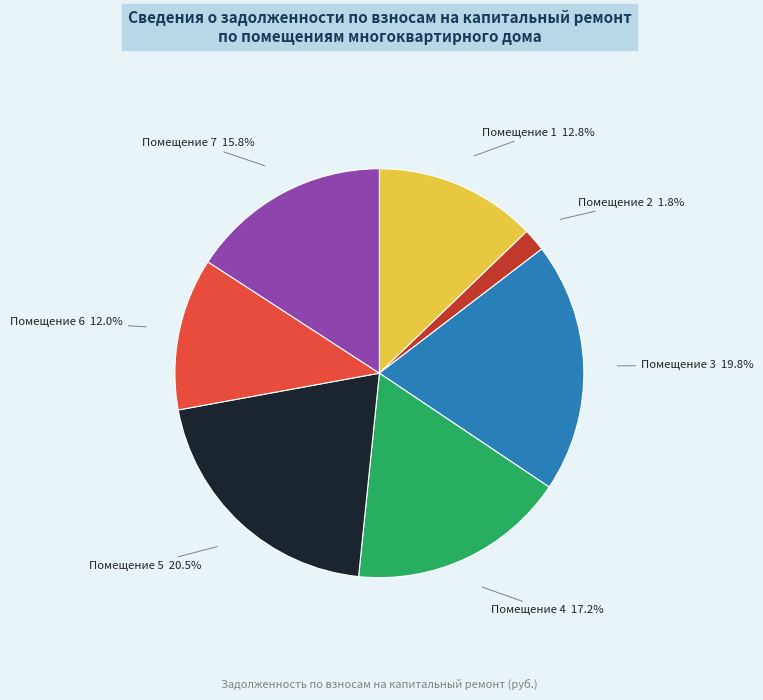

Is there any slice that represents more than half of the pie?

No